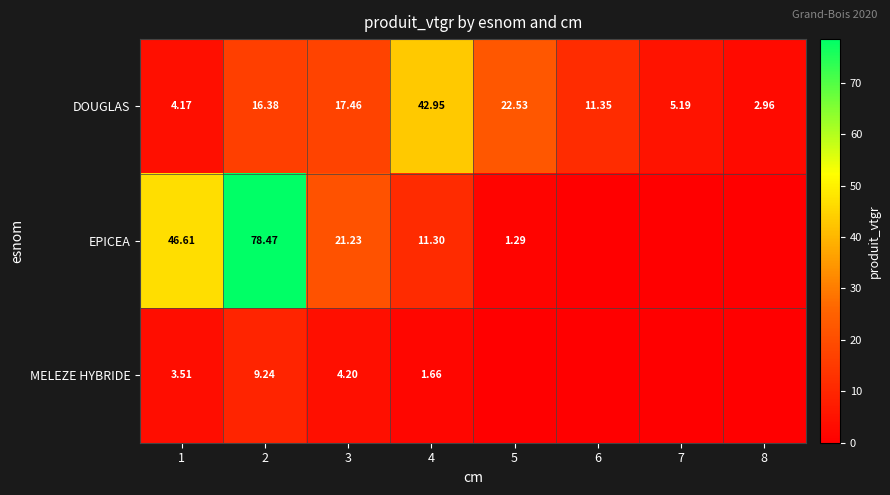

At 4, list the series in order from largest to smallest.

DOUGLAS, EPICEA, MELEZE HYBRIDE